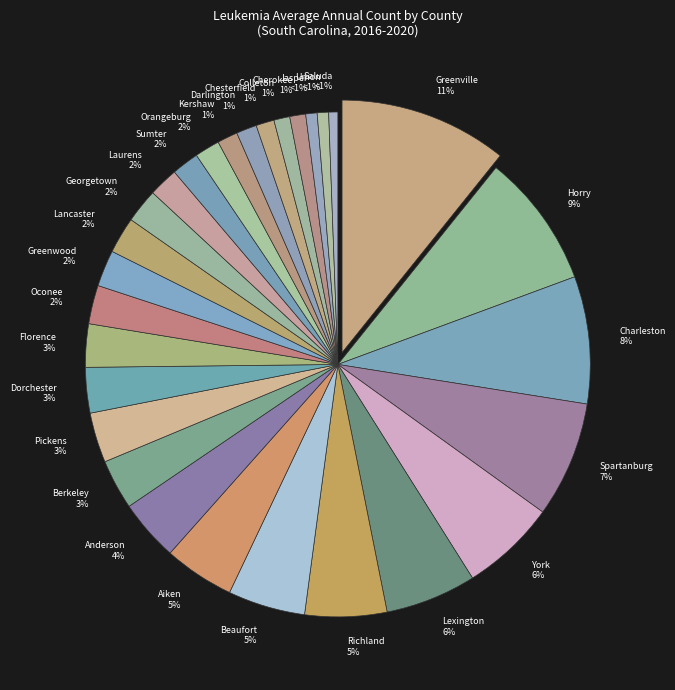

Combined, do Colleton 1% and Pickens 3% account for over 50%?

No